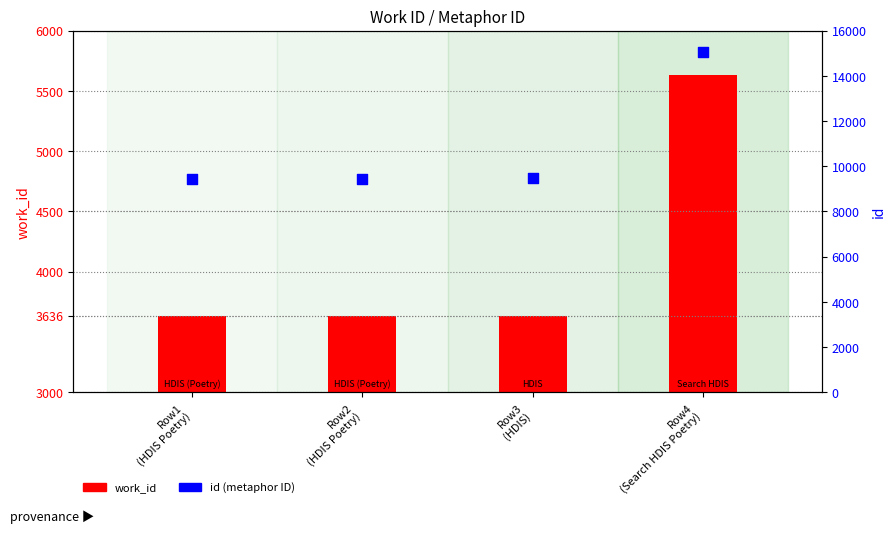

At which category is the sum across all series the highest?

Row4
(Search HDIS Poetry)